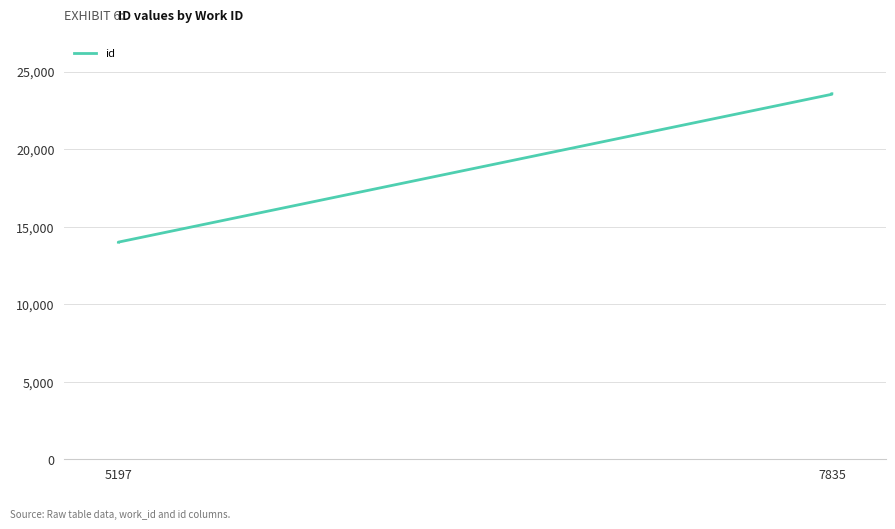

The chart shows a value of 14002 at 5197. True or false?

True